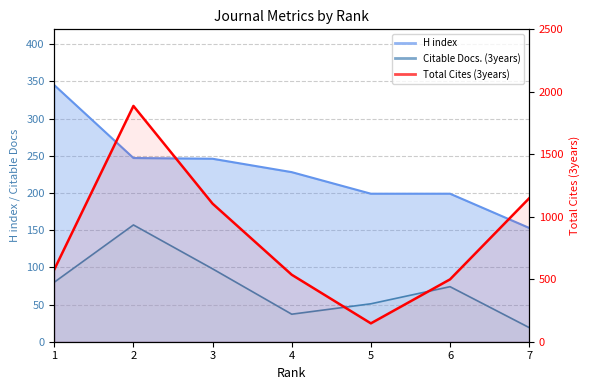

Which has a higher value, 3 or 6?

3